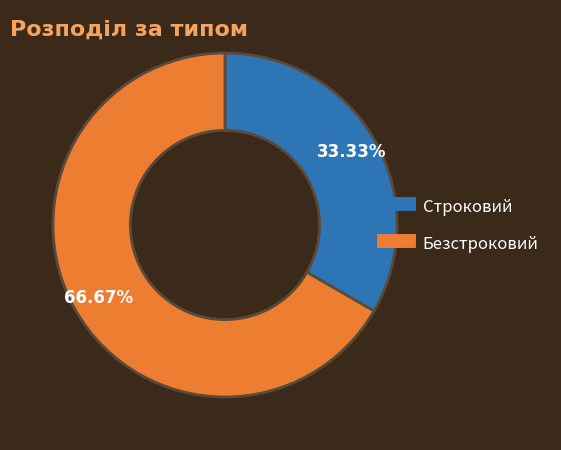

How many segments does this pie chart have?

2